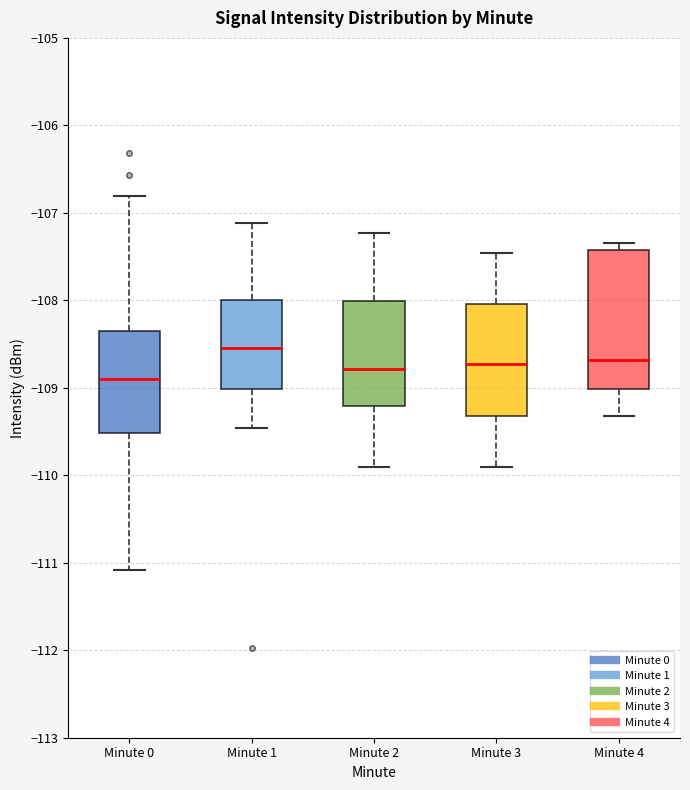

Reading left to right, transcribe this box plot: for each box, give where its median line is, the range the box spans, and where its two whiskers end, as read against the y-axis. The values are not printed on the chart, so give them approximately, as read against the axis.

Minute 0: median -108.9, box -109.5 to -108.3, whiskers -111.1 to -106.8
Minute 1: median -108.5, box -109.0 to -108.0, whiskers -109.5 to -107.1
Minute 2: median -108.8, box -109.2 to -108.0, whiskers -109.9 to -107.2
Minute 3: median -108.7, box -109.3 to -108.0, whiskers -109.9 to -107.5
Minute 4: median -108.7, box -109.0 to -107.4, whiskers -109.3 to -107.3